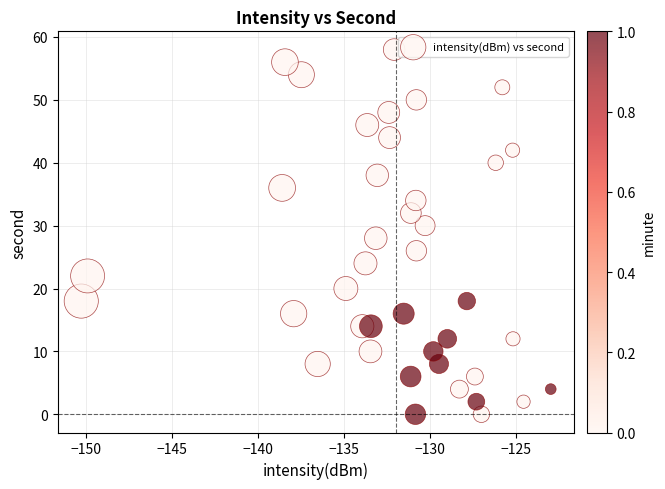

What is the range of Y values (max minus min)?

58